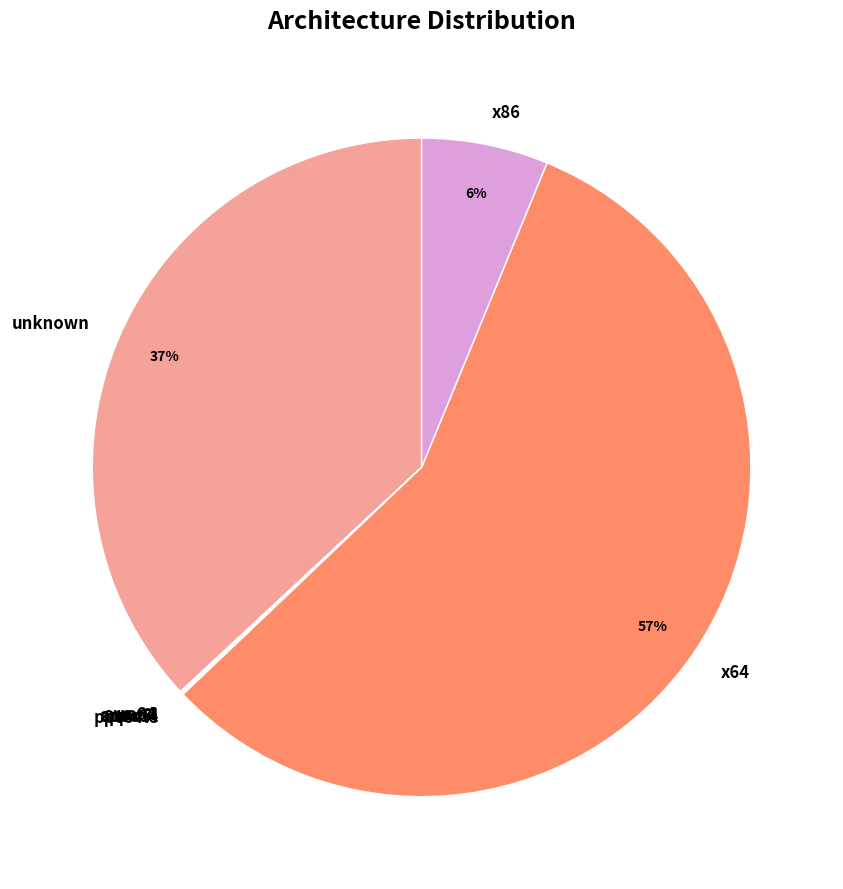

To the nearest percent, what is the difference between the largest and smallest slice percentages?

57%